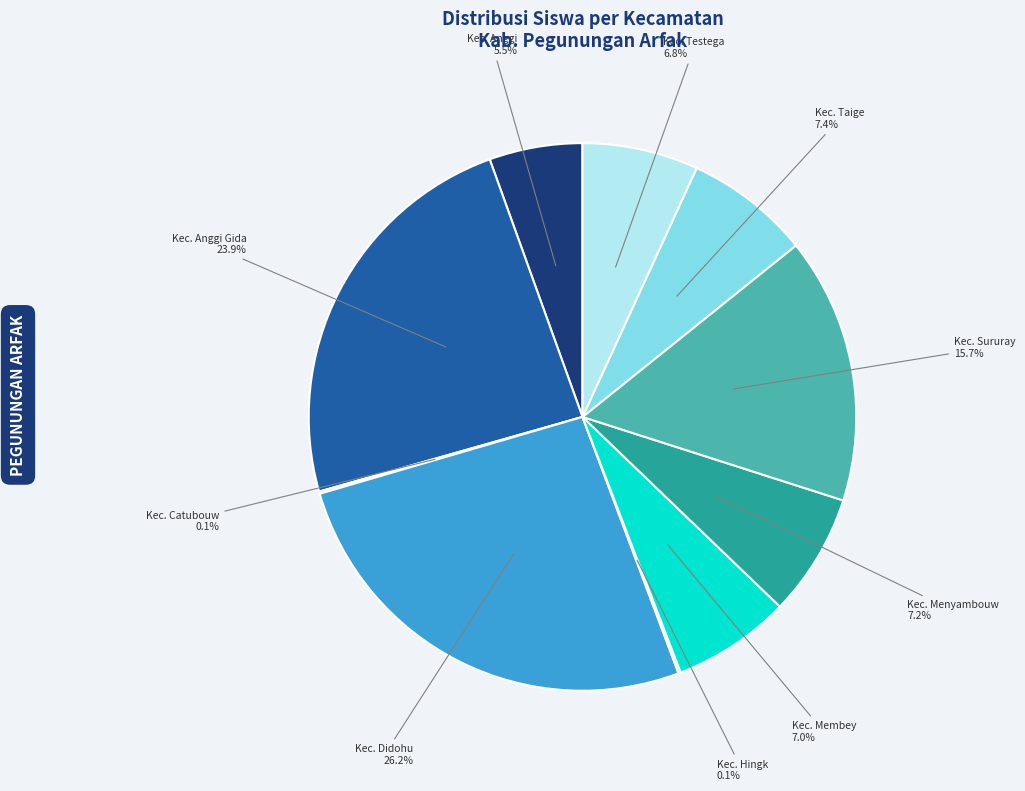

Combined, do Kec. Taige and Kec. Anggi account for over 50%?

No